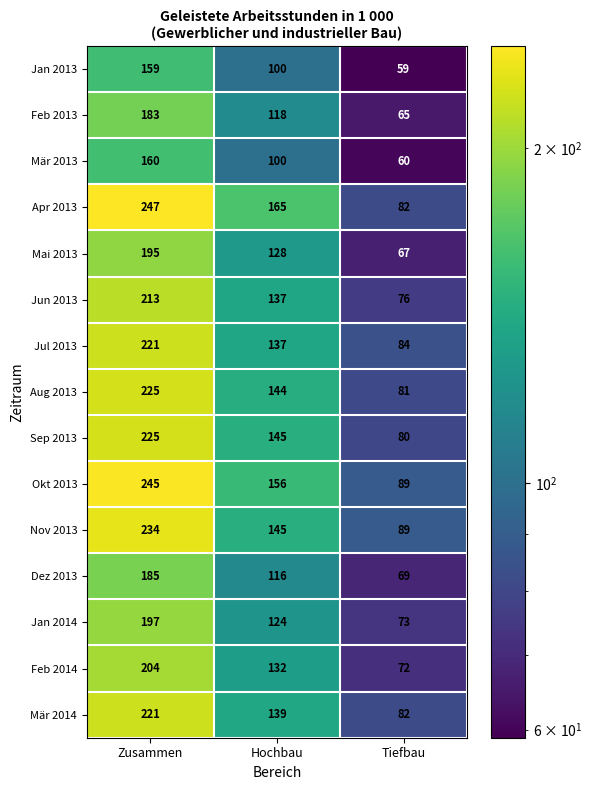

Read the Mai 2013 value at Tiefbau, to the nearest 5.

65